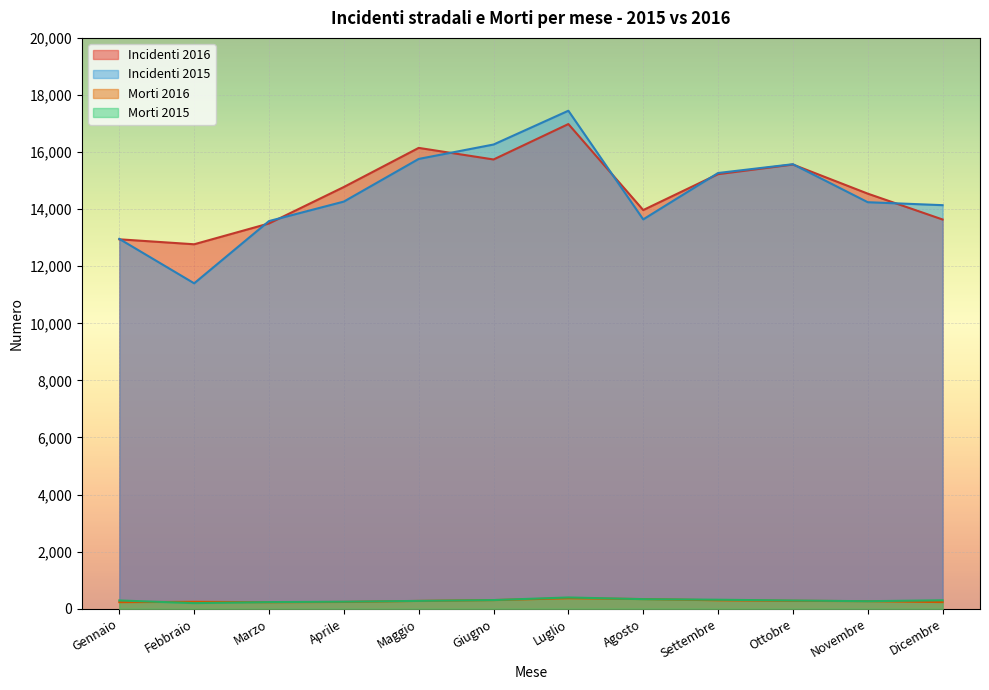

The value of Incidenti 2015 at Febbraio is 17433. True or false?

False